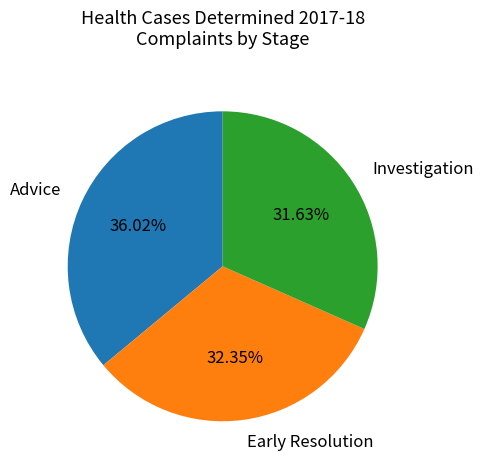

How many slices are in this pie chart?

3